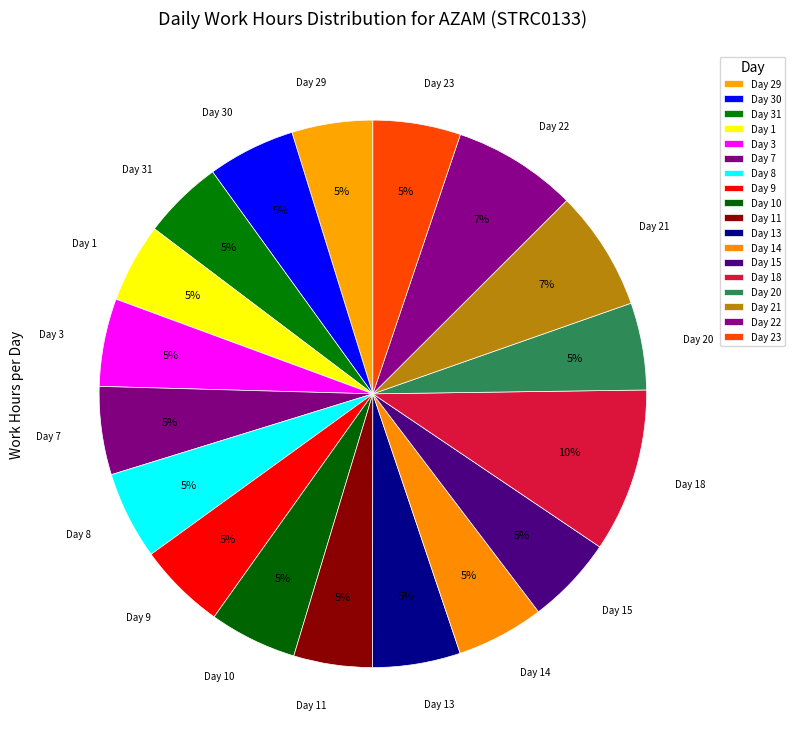

How many slices are in this pie chart?

18